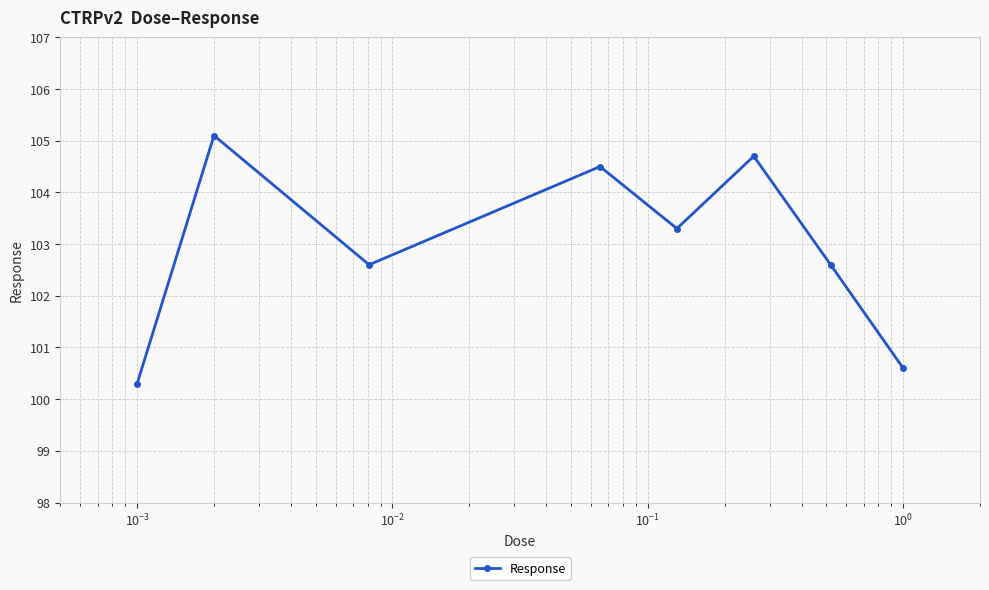

How many values are below 103?

4